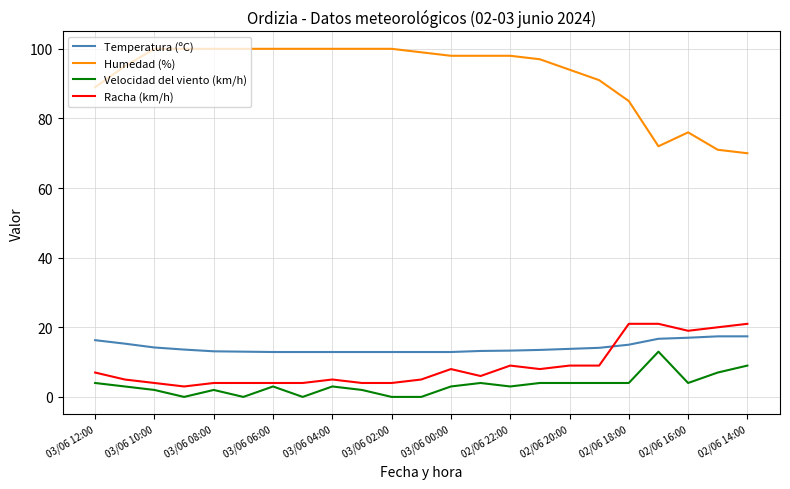

Which series has the widest spread of values?

Humedad (%)